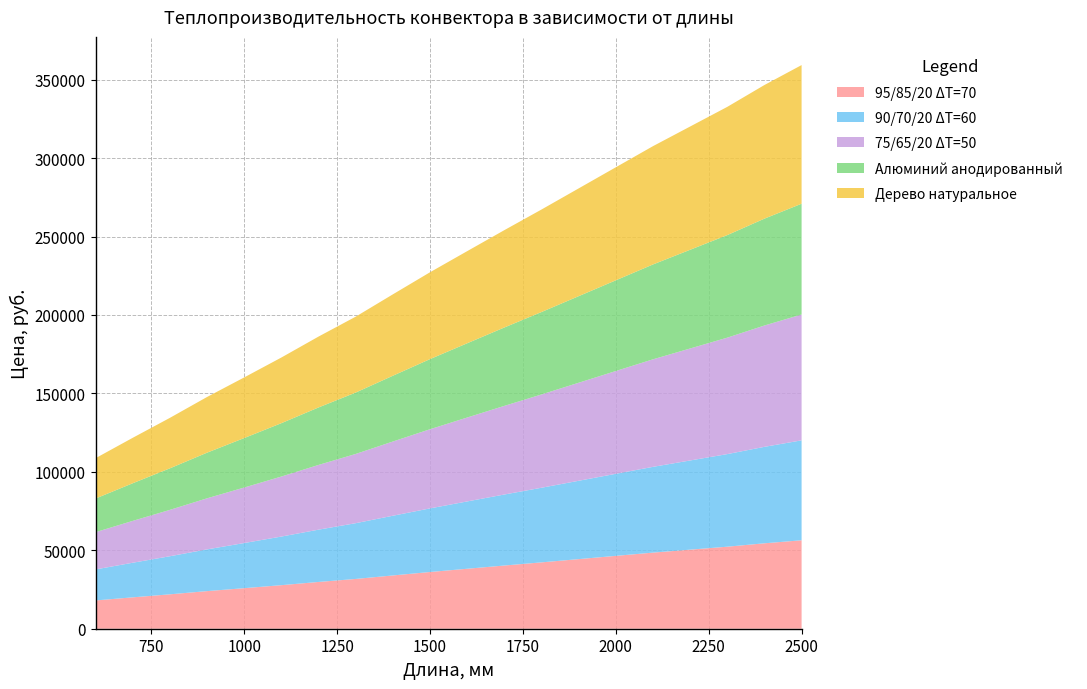

Reading right to left, extract all data points from this chart.

95/85/20 ΔT=70: 56377.4	54453.8	52285.7	50399.9	48514.2	46441.3	44366.7	42293.9	40284.0	38223.8	36152.7	33955.8	31730.0	29811.9	27760.7	25844.3	23967.6	21925.3	20001.8	18020.7
90/70/20 ΔT=60: 63694.8	61478.5	59017.7	56839.2	54660.8	52295.2	49927.9	47562.4	45259.8	42906.9	40543.2	38053.5	35535.1	33324.2	30980.3	28771.3	26601.8	24266.9	22050.7	19776.9
Длина, мм: 2500.0	2400.0	2300.0	2200.0	2100.0	2000.0	1900.0	1800.0	1700.0	1600.0	1500.0	1400.0	1300.0	1200.0	1100.0	1000.0	900.0	800.0	700.0	600.0
75/65/20 ΔT=50: 80220.7	77343.4	74221.5	71382.1	68542.6	65516.0	62487.7	59461.1	56497.5	53483.5	50458.7	47308.1	44128.6	41256.7	38251.7	35381.7	32551.2	29555.2	26677.9	23743.1
Алюминий анодированный: 70608.4	68115.7	65378.3	62923.3	60468.3	57826.2	55182.3	52540.2	49961.1	47331.7	44691.4	41925.2	39130.2	36642.8	34022.3	31536.8	29090.8	26479.3	23986.5	21436.2
Дерево натуральное: 88378.2	85174.7	81726.4	78560.7	75394.9	72042.0	68687.4	65334.5	62044.6	58704.3	55353.2	51876.2	48370.5	45172.3	41841.0	38644.7	35487.9	32165.6	28962.0	25700.9